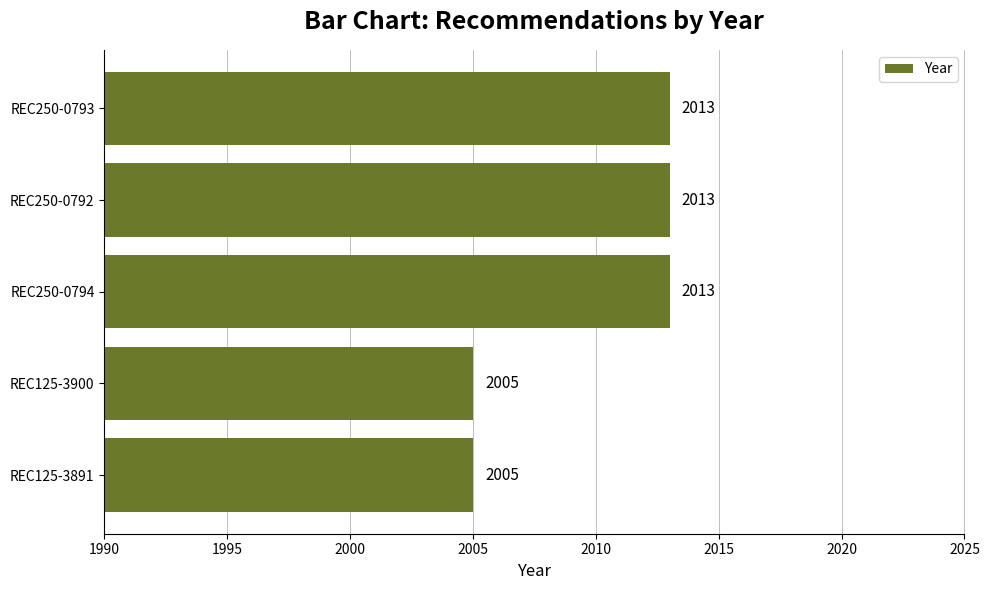

The chart shows a value of 2940 at REC125-3891. True or false?

False